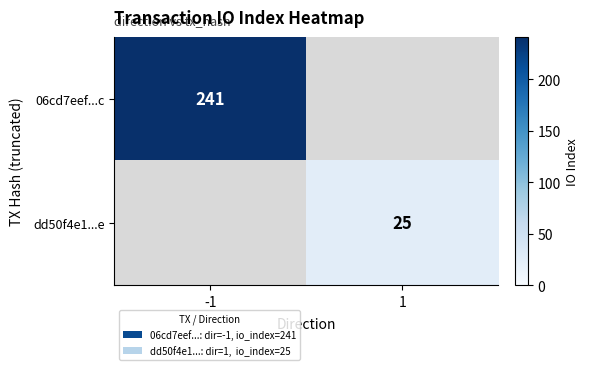

Is the value of dd50f4e1...e at 1 greater than the value of 06cd7eef...c at -1?

No